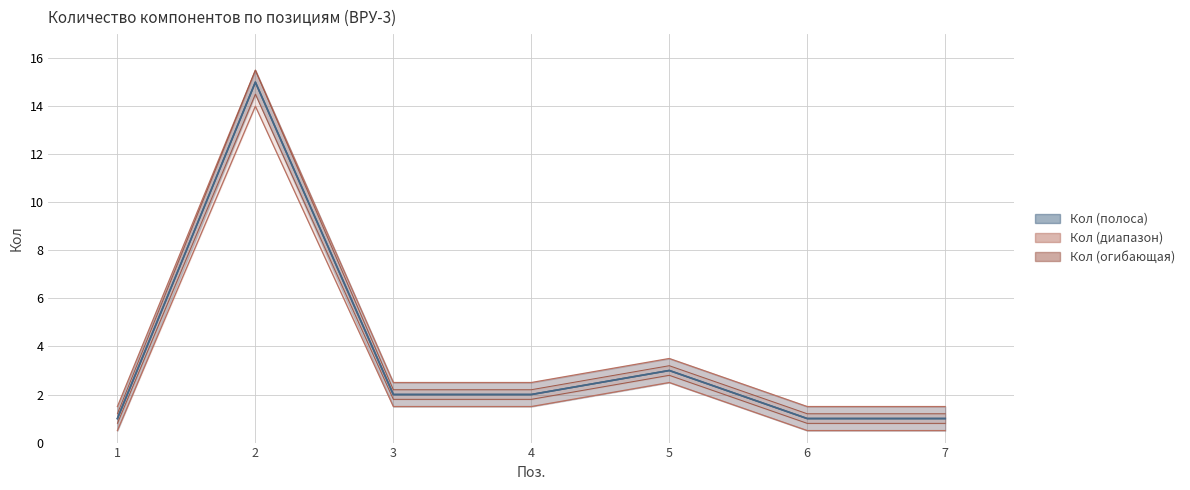

How many interior local peaks does the Кол (max) series have?

2